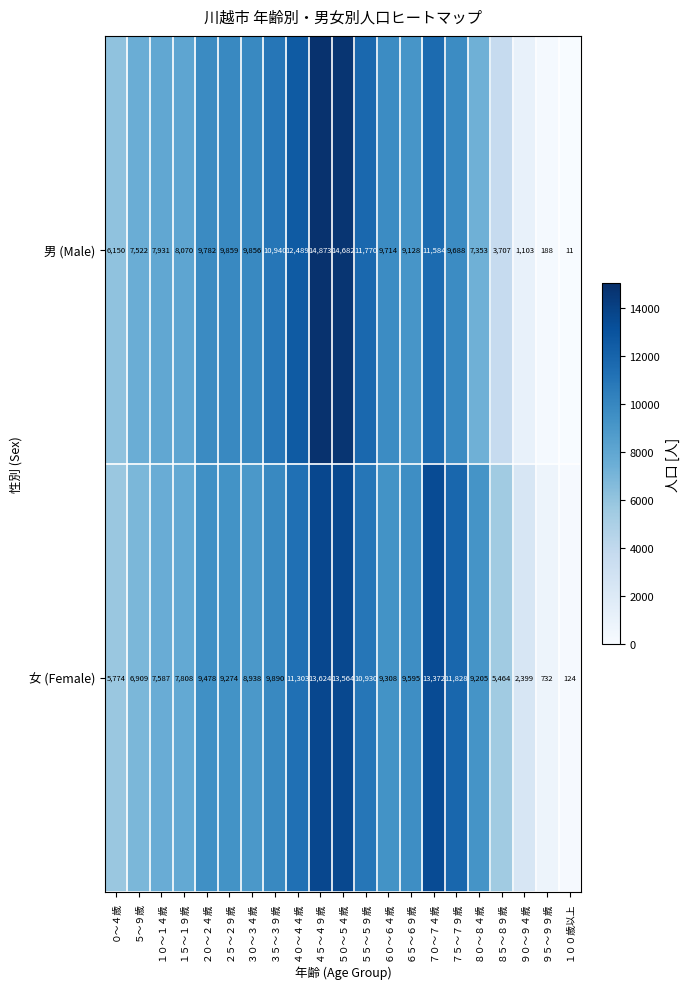

What is the total value across all series at ７５～７９歳?

21516